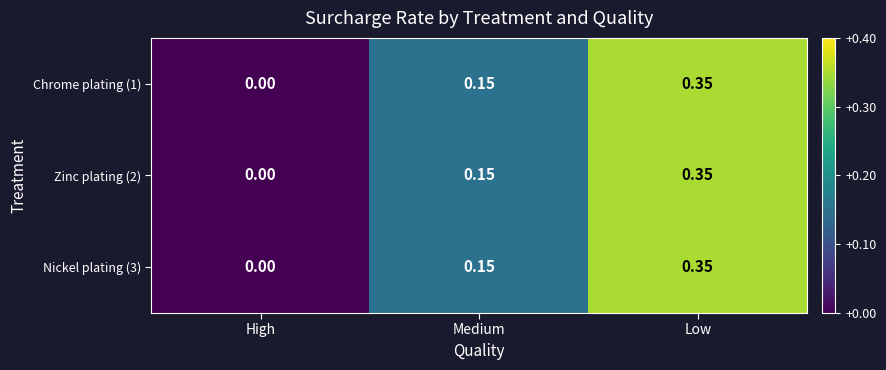

At which category does the chart reach its peak across all series?

Low